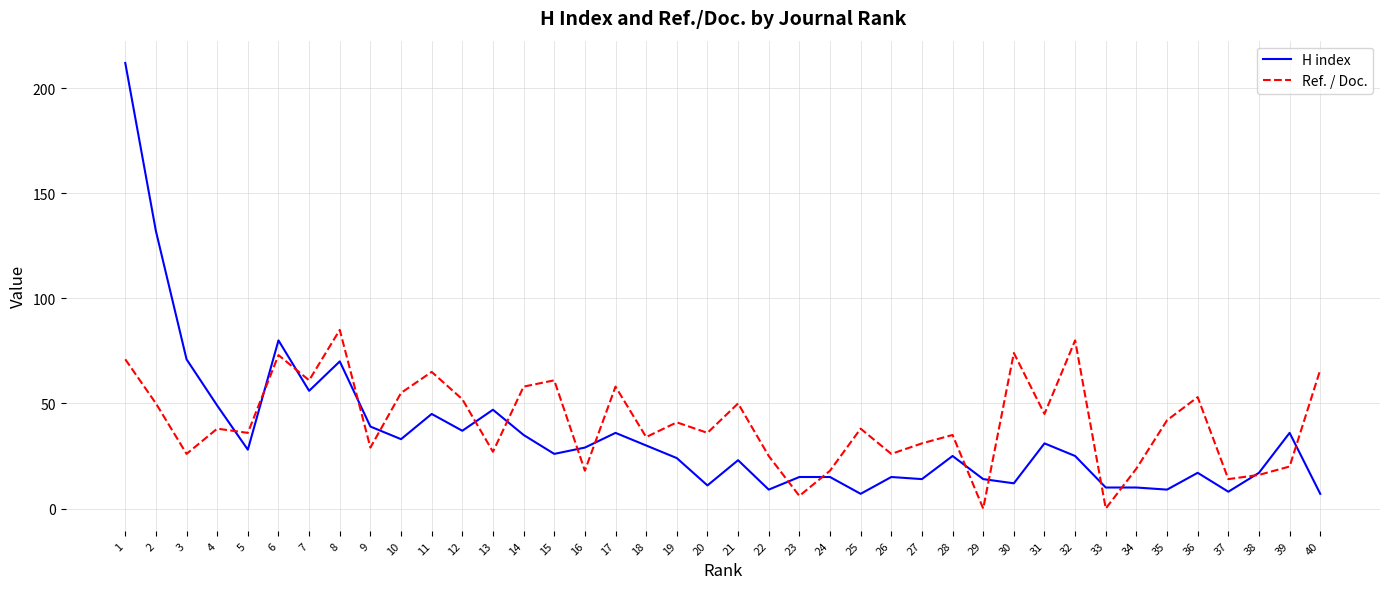

Is this an area chart (filled region under the line)?

No